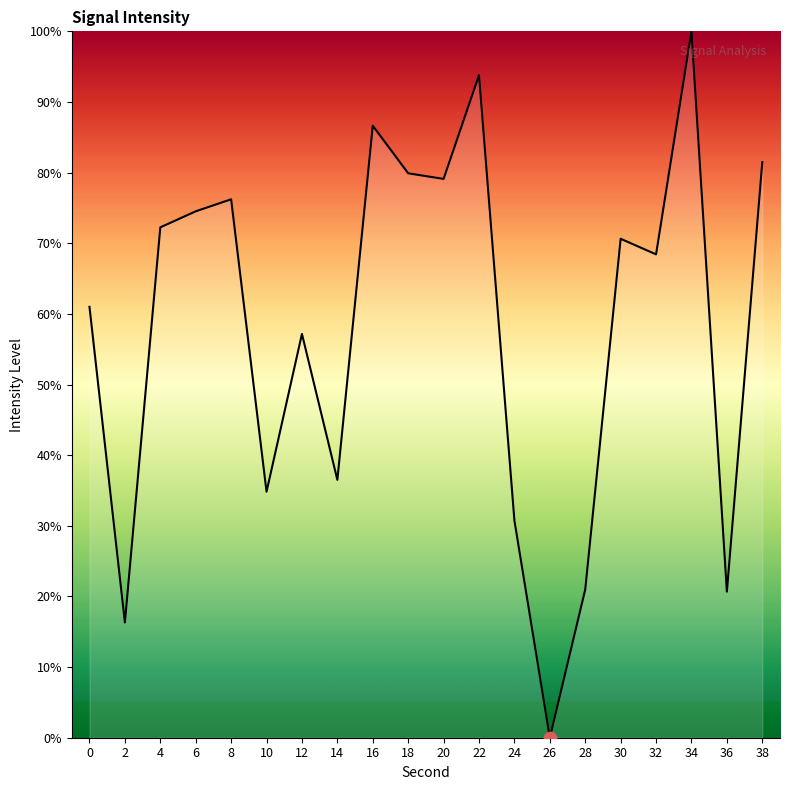

What is the change in value from 20 to 34?

+20.9